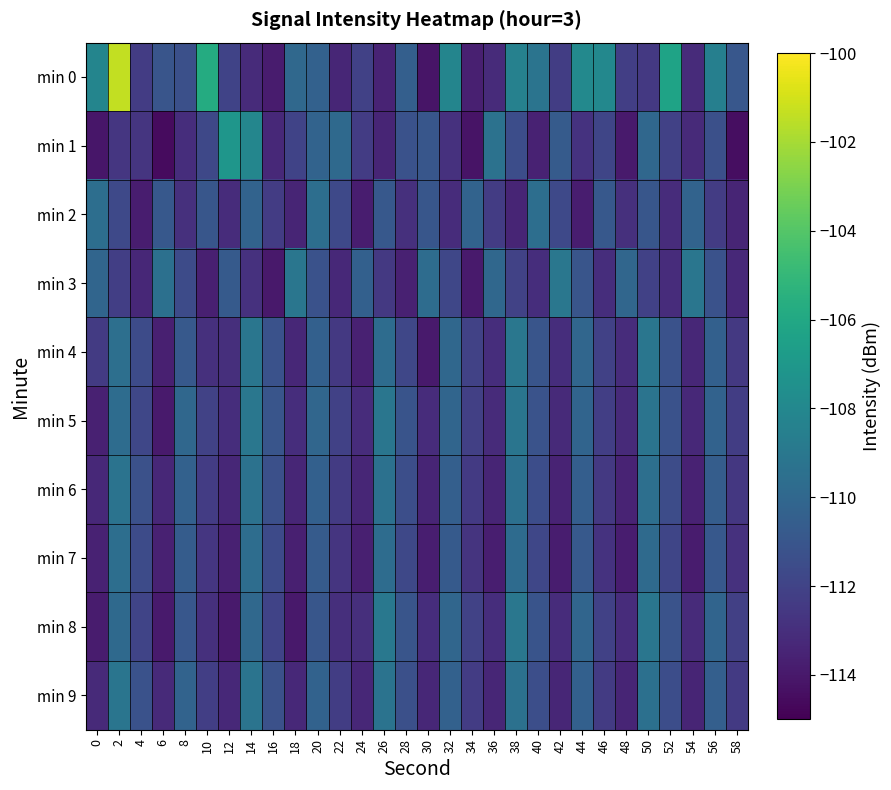

Between 8 and 18, which series saw the biggest shift?

min 5